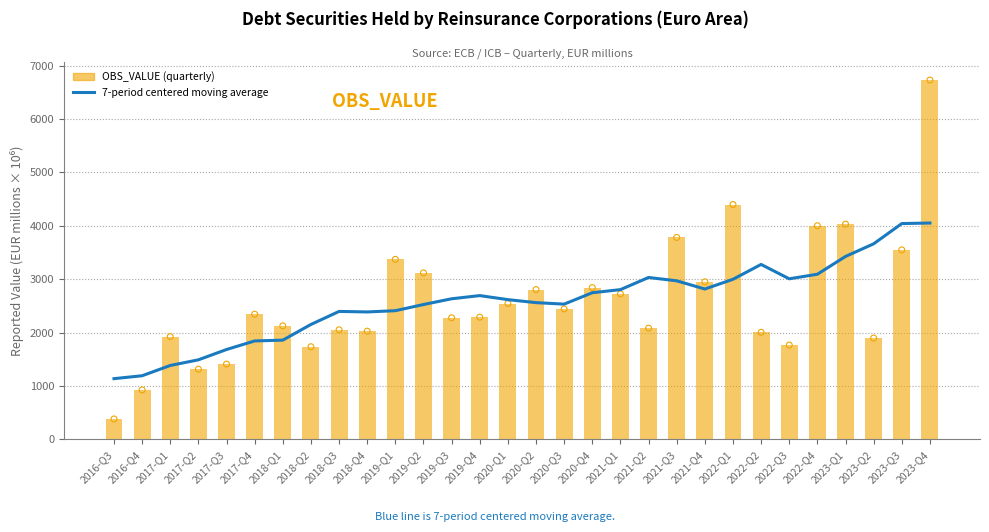

Which series contains the highest Y value?

OBS_VALUE (raw)